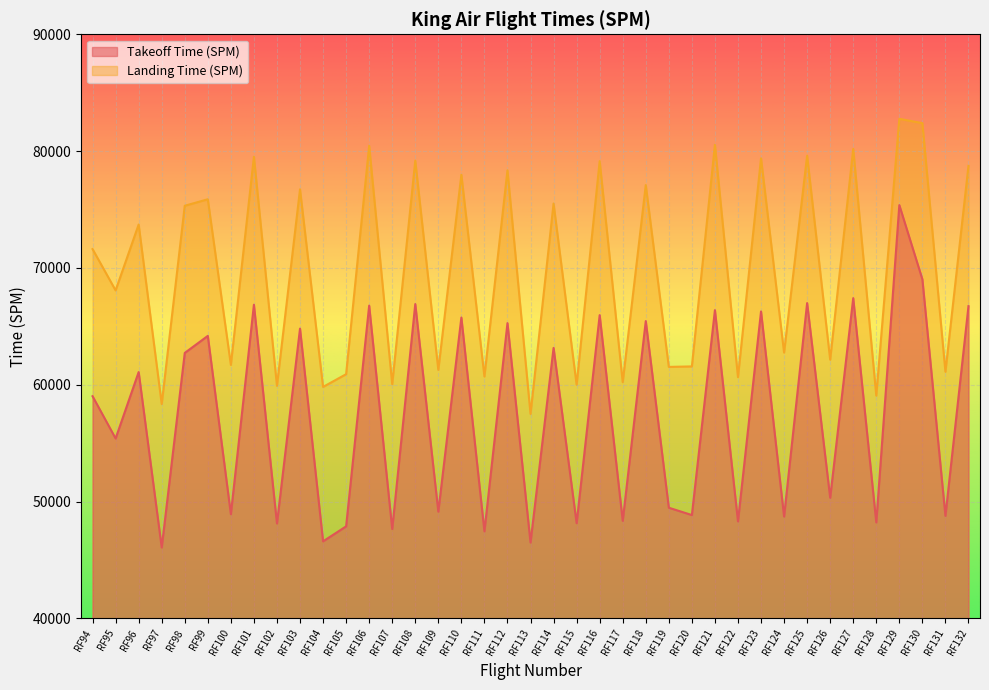

At which category is the sum across all series the highest?

RF129